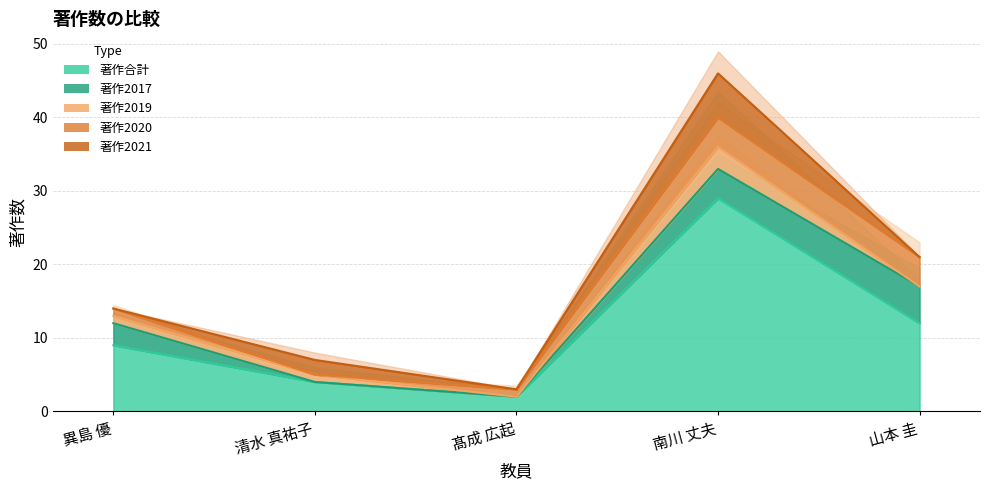

Where is the first local maximum for 著作2019?

南川 丈夫